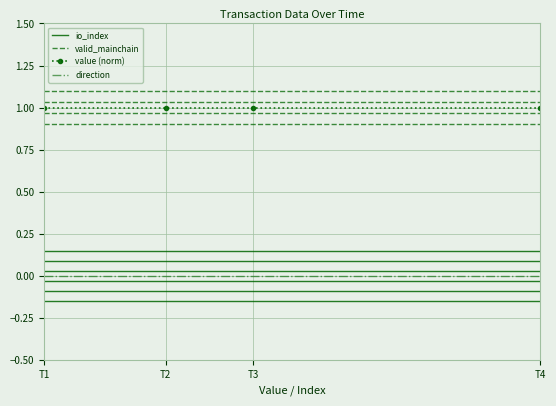

True or false: direction has a value of 0.0 at T3.

True